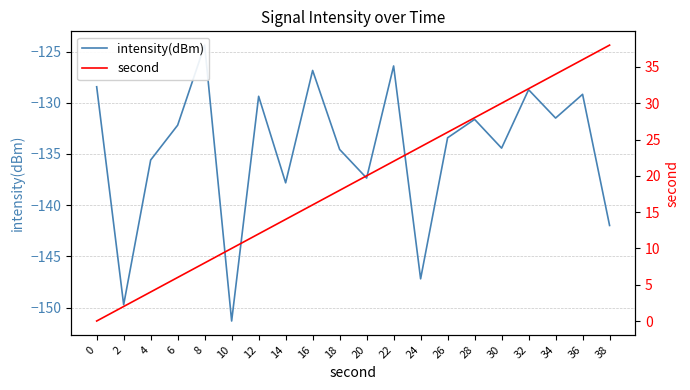

Where does the second series first go above 20?

22